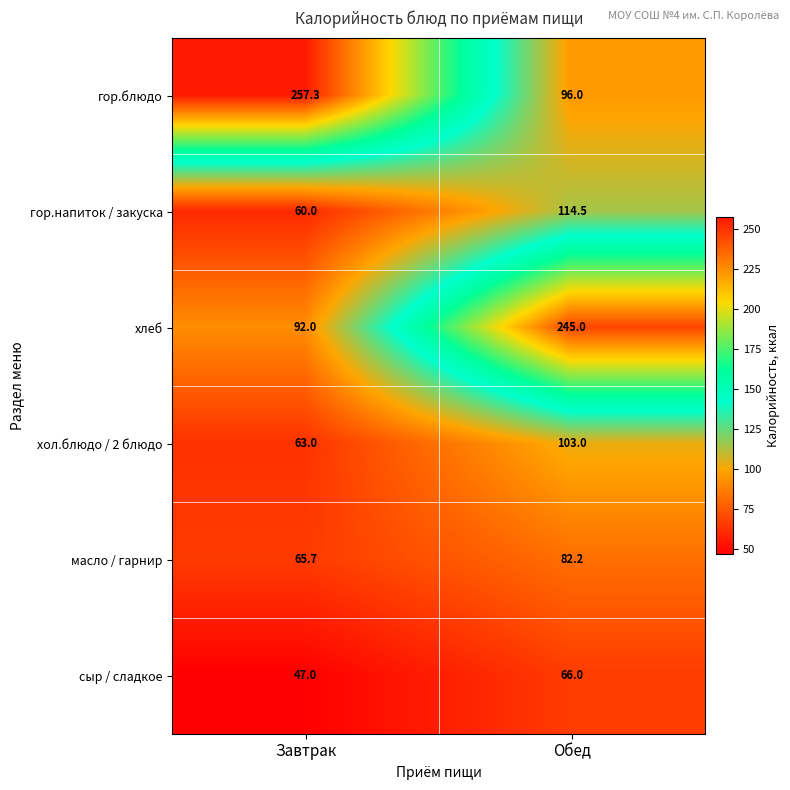

At how many categories does at least one series exceed 88?

2